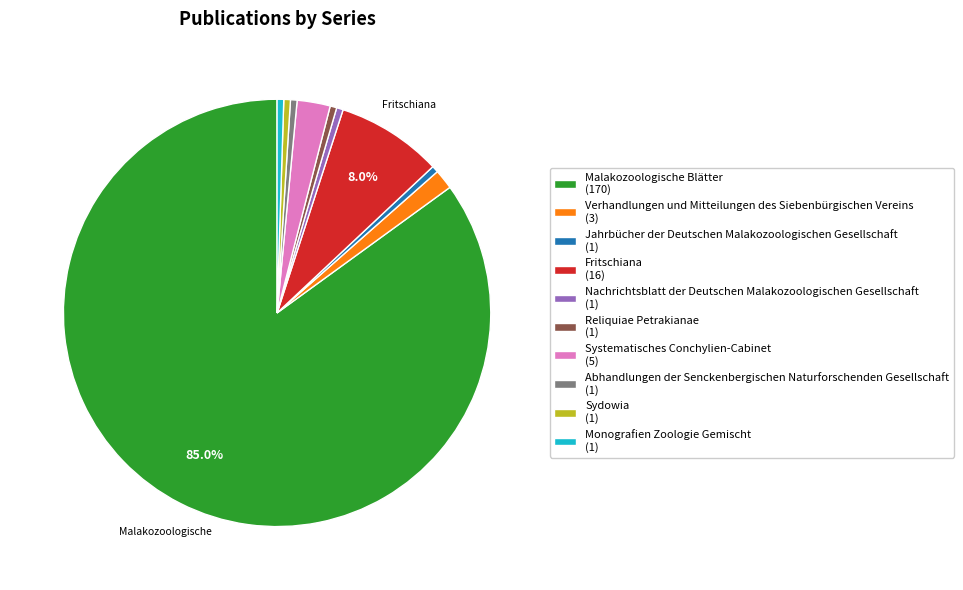

Combined, do Abhandlungen der Senckenbergischen Naturforschenden Gesellschaft and Reliquiae Petrakianae account for over 50%?

No